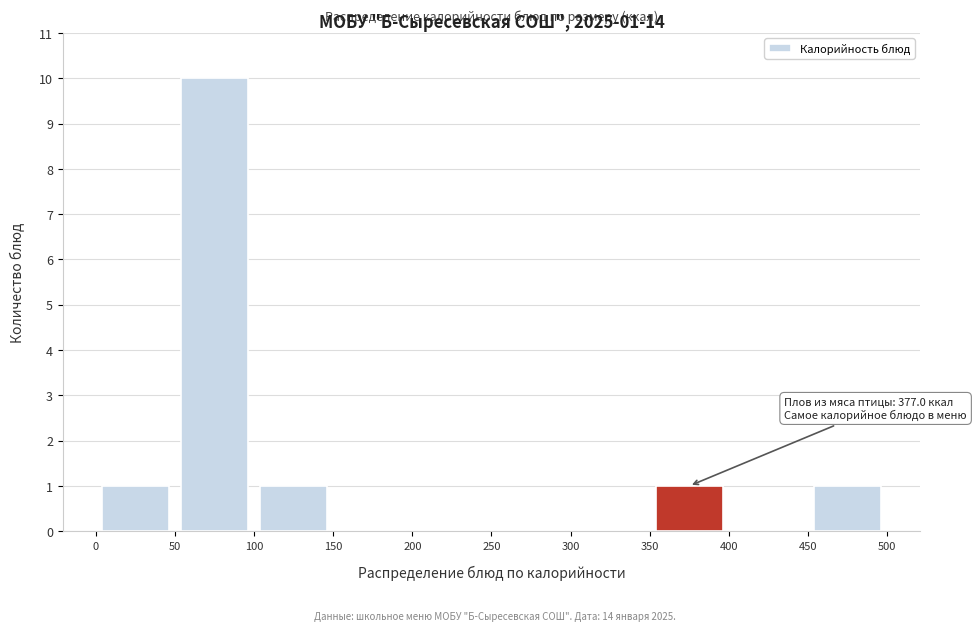

Which range on the x-axis has the tallest bar?

50 to 100